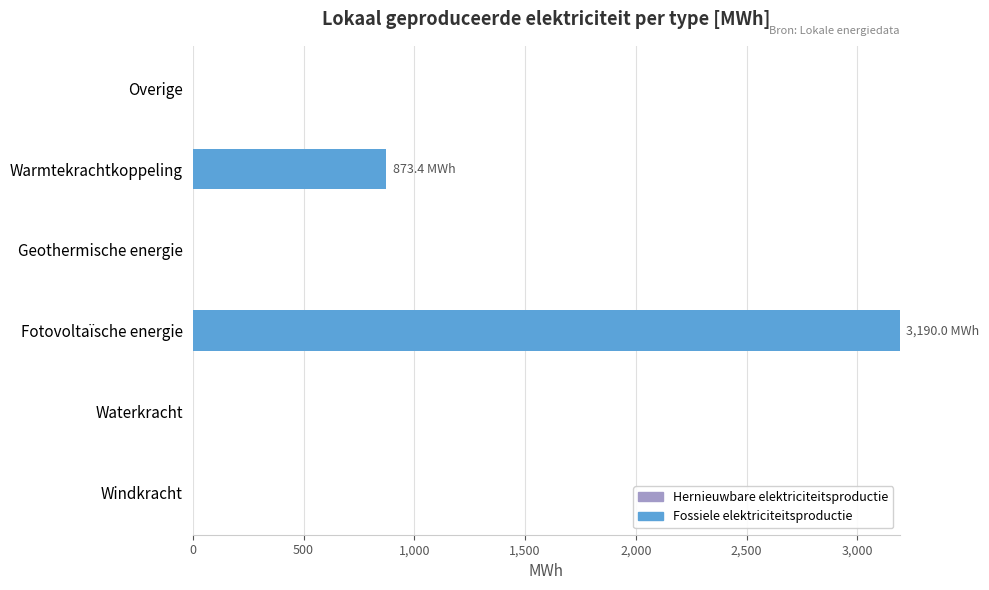

How many categories are shown in the chart?

6